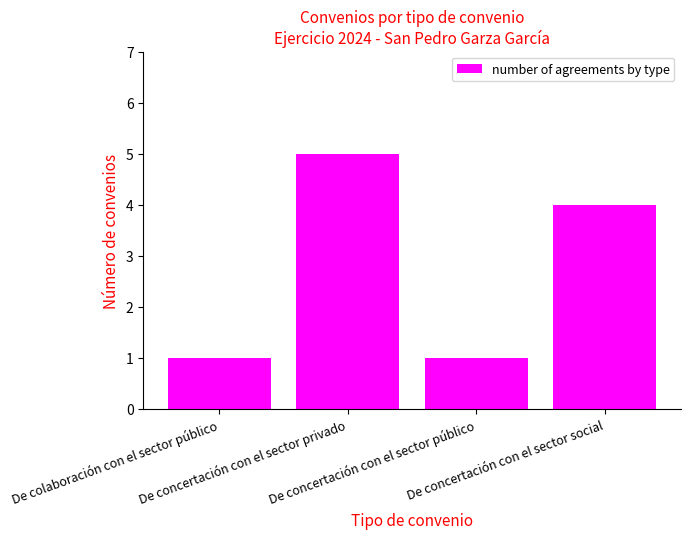

What is the difference between the maximum and minimum values?

4